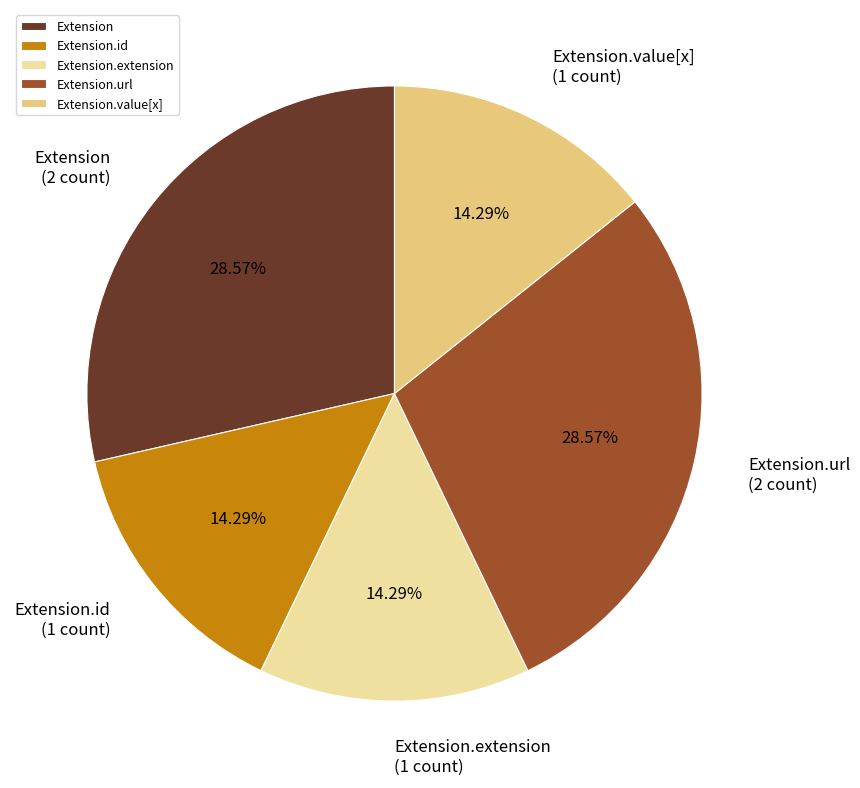

Which has a higher value, Extension.value[x] or Extension?

Extension